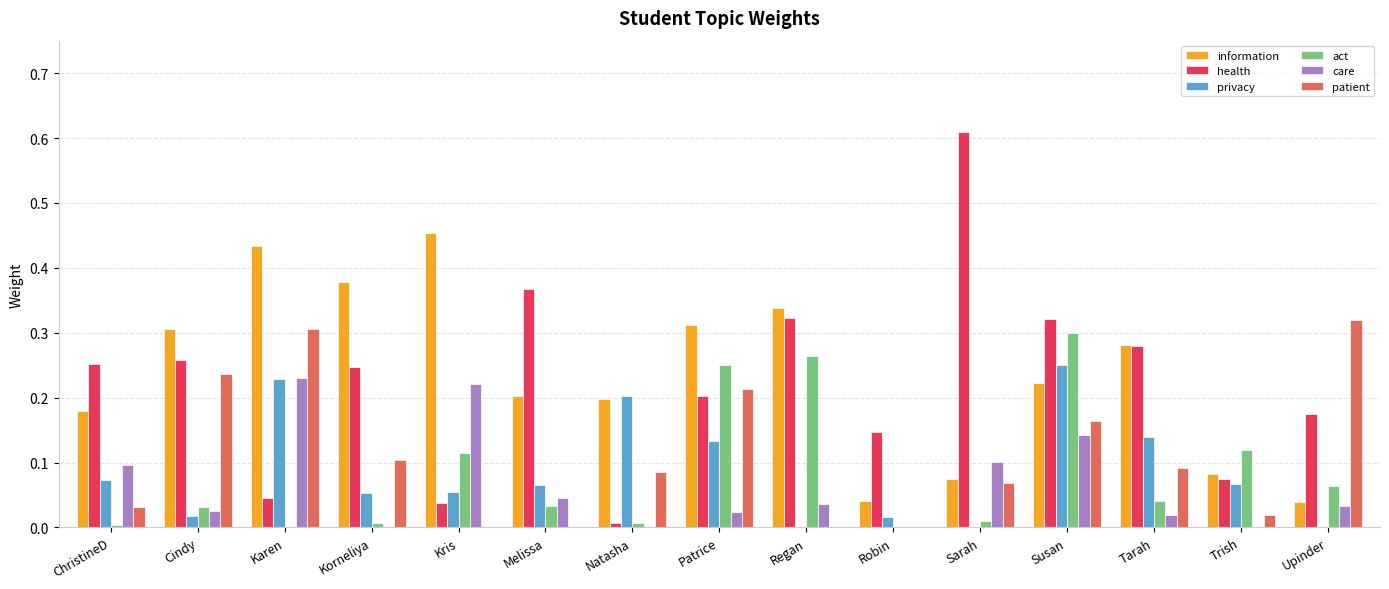

Which series has the widest spread of values?

health